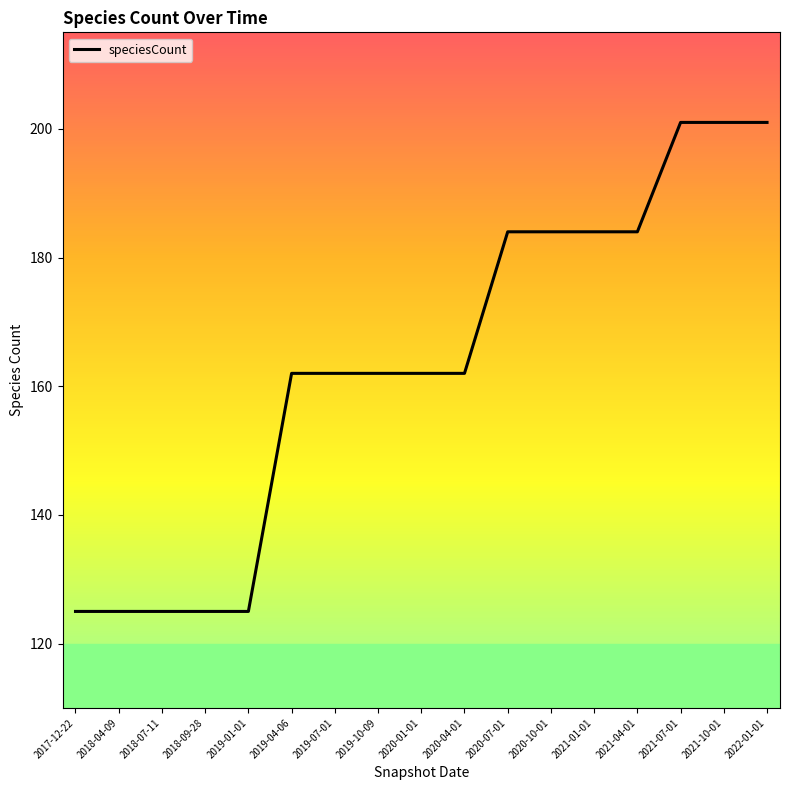

What is the sum of all values?

2774